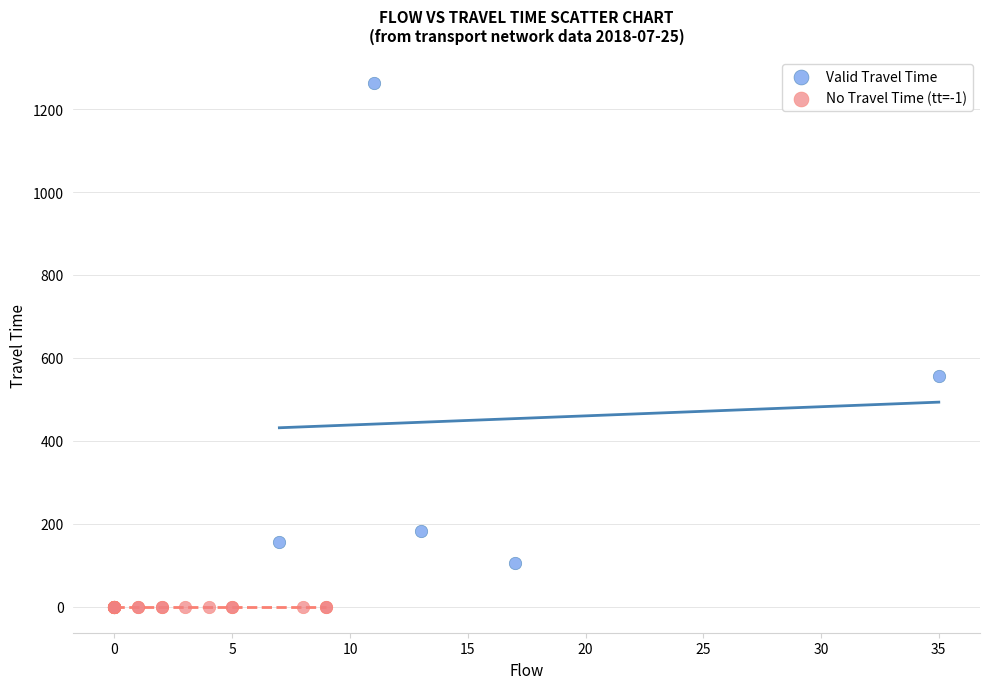

Which series reaches the minimum Y coordinate?

No Travel Time (tt=-1)